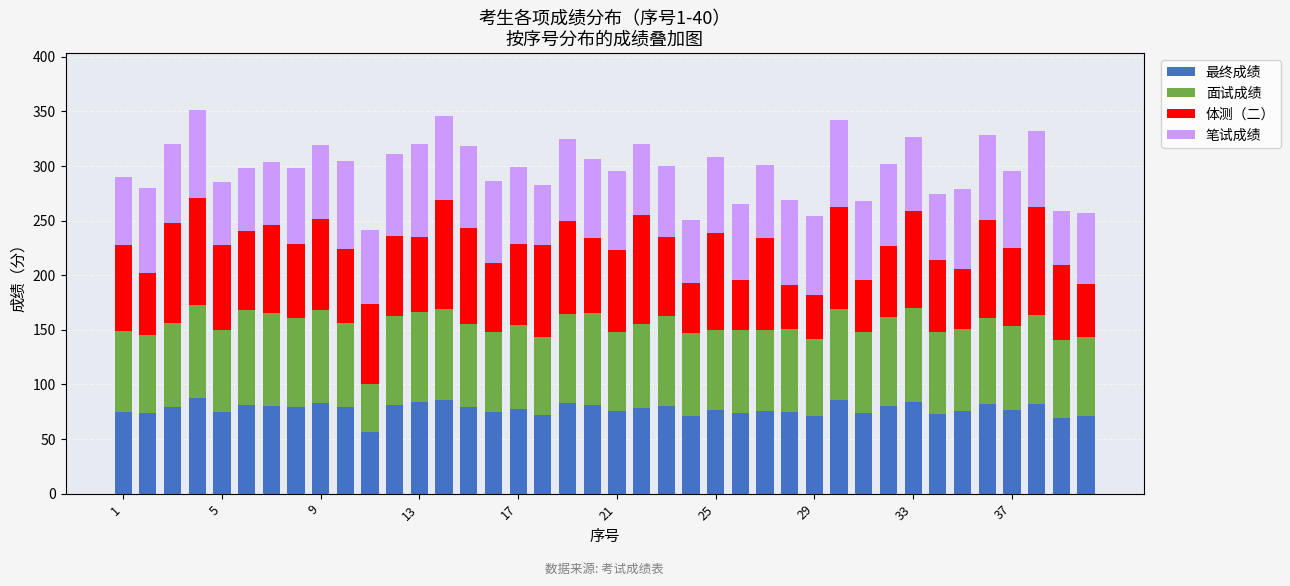

What is the difference between the maximum and minimum values in the 最终成绩 series?

30.3